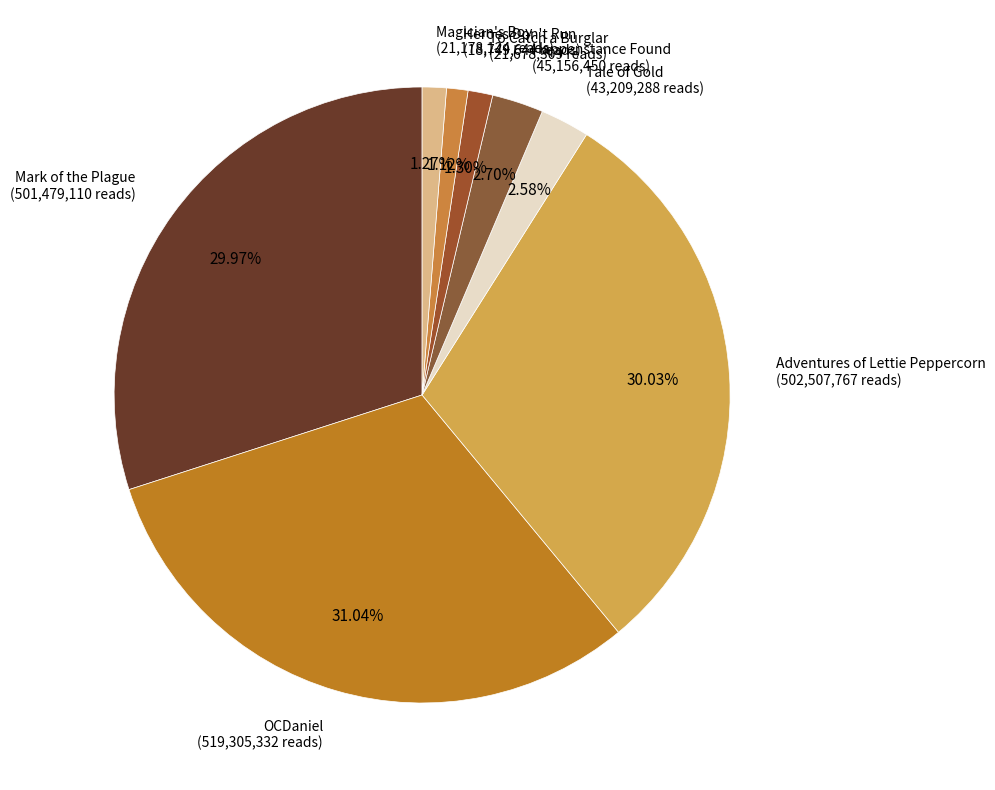

Which slice is the largest?

OCDaniel